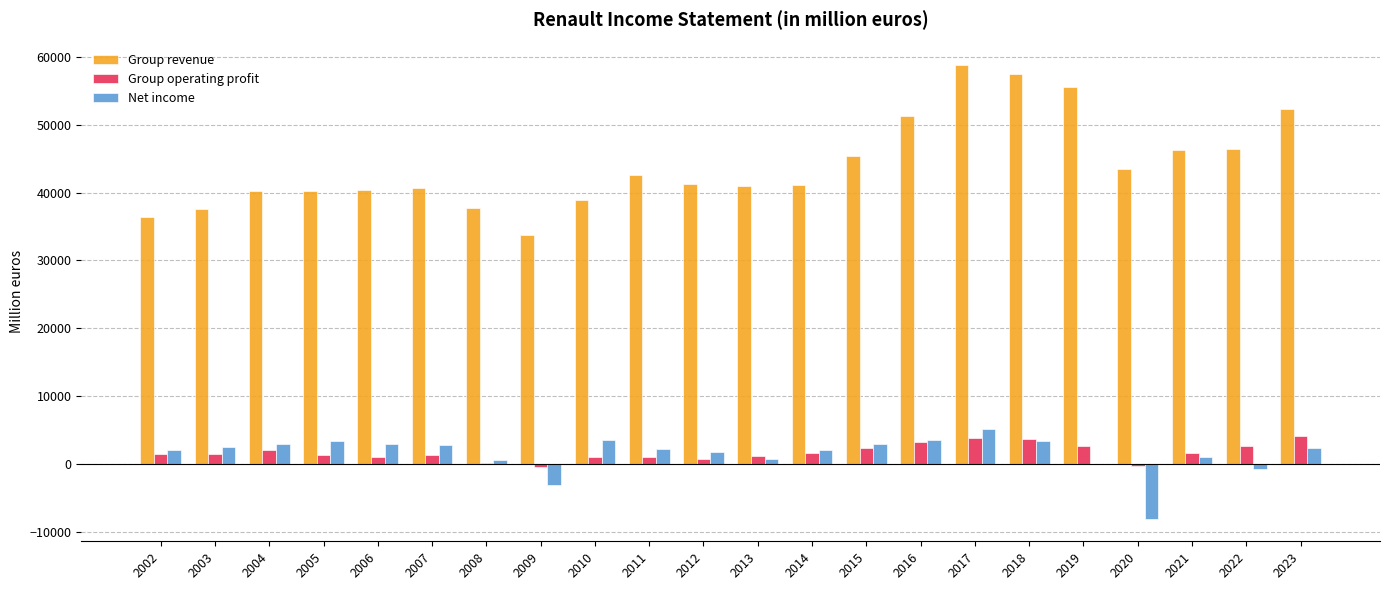

How many data points does each series have?

22